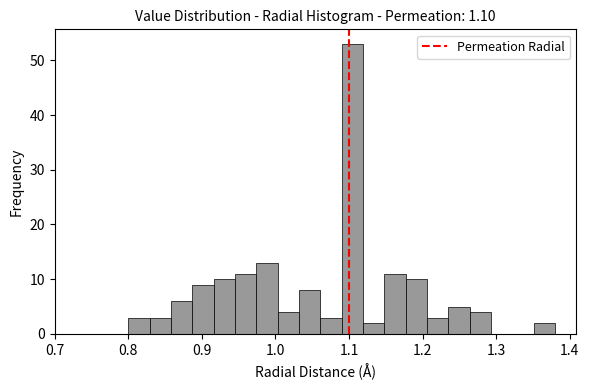

Around what value on the x-axis is the tallest bar? Give the approximate position of its centre, as read against the axis.

1.10